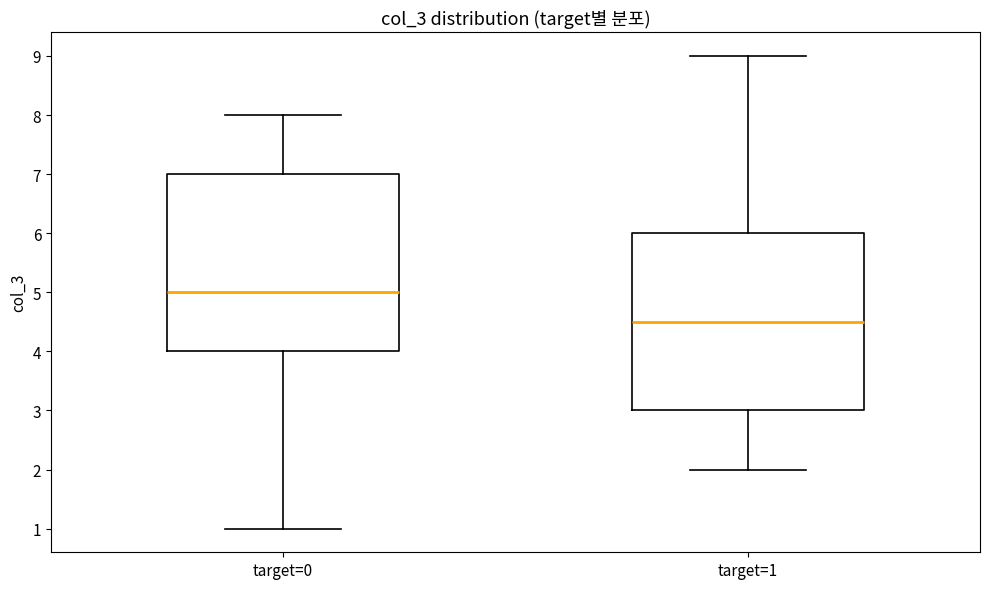

Where is the lower edge of the box for target=0 on the y-axis? The values are not printed on the chart, so give them approximately, as read against the axis.

4.0